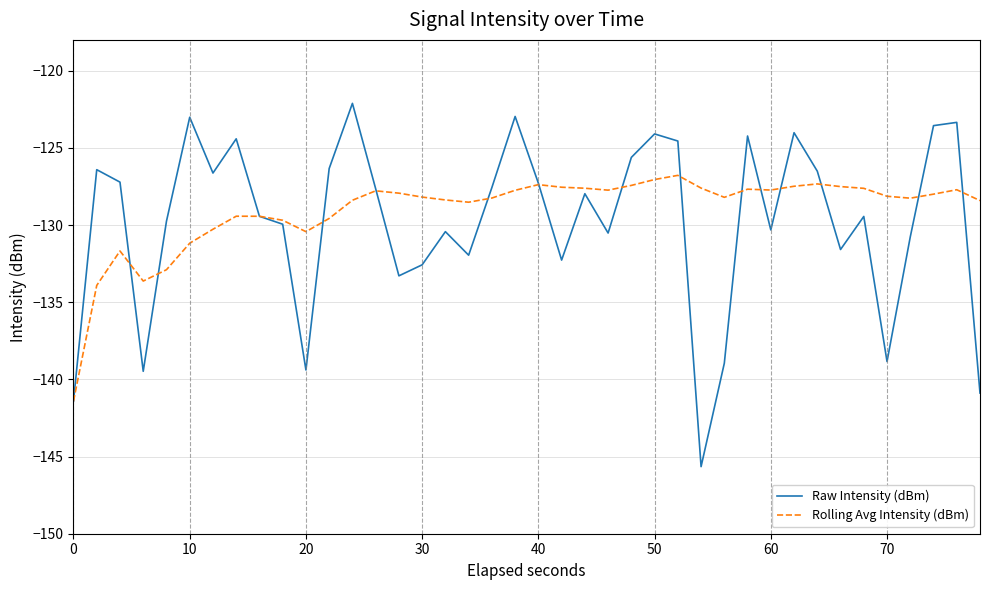

What is the minimum value shown in the chart?

-145.7